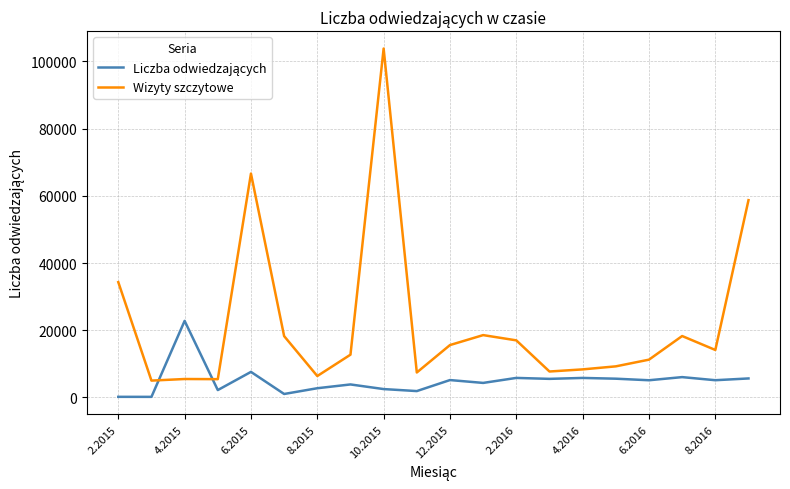

Which series has the largest total across all categories?

Wizyty szczytowe